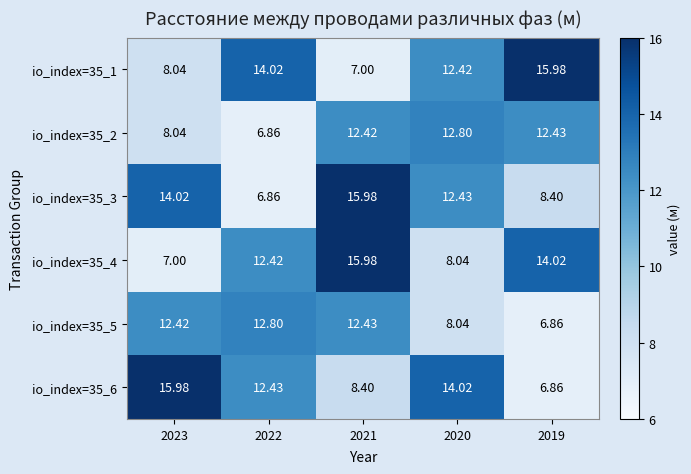

Is the value of io_index=35_2 at 2019 greater than the value of io_index=35_6 at 2019?

Yes